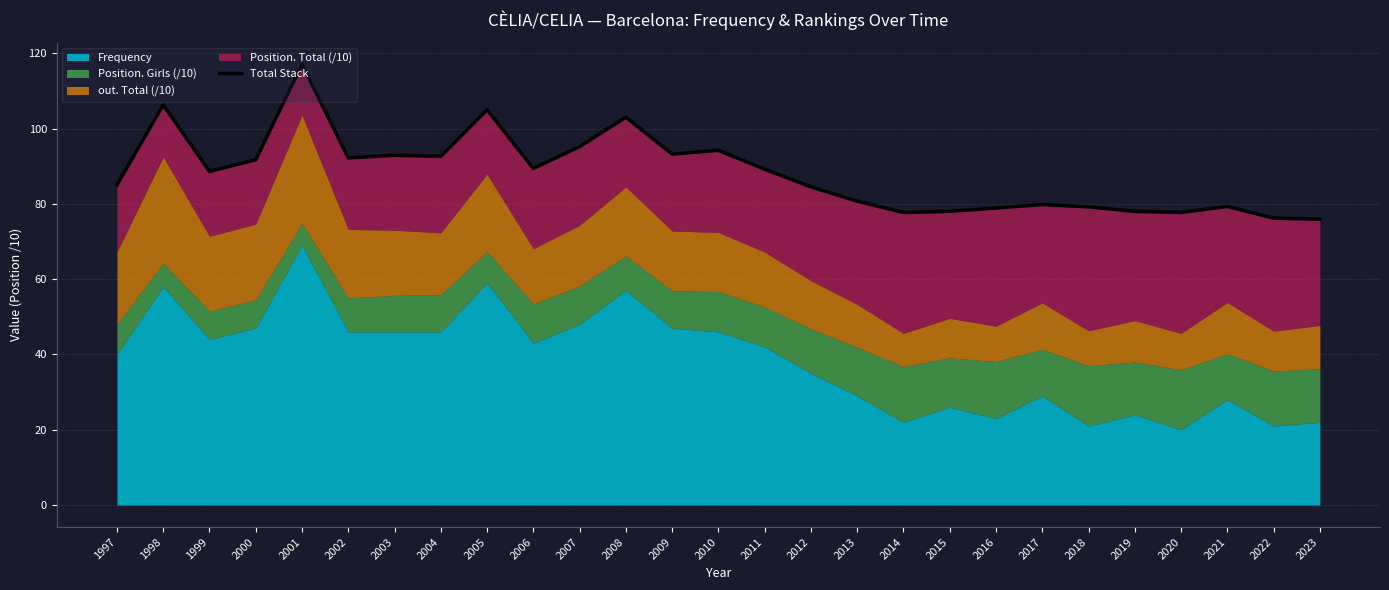

How many points are higher than both their immediate neighbors (excluding endpoints)?

8